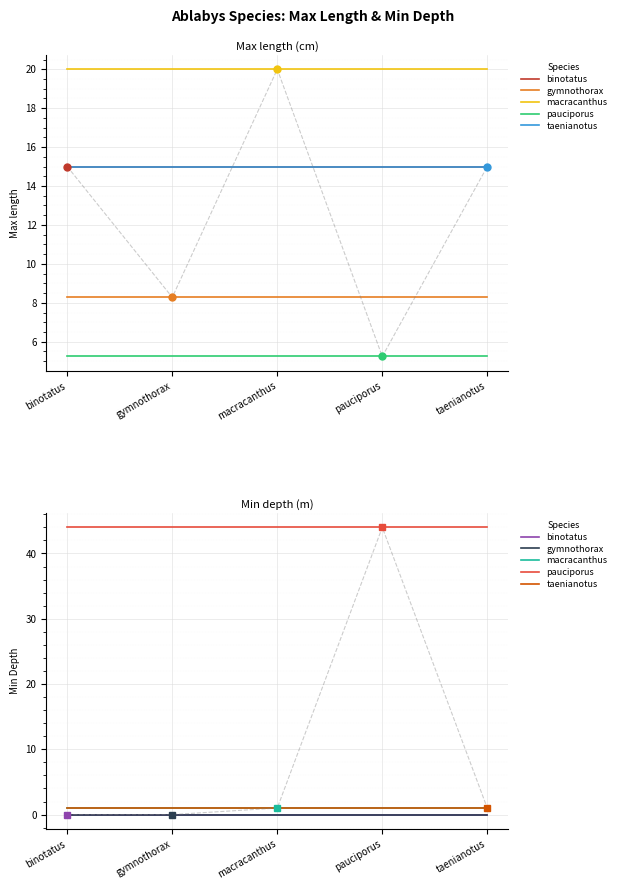

What is the minimum value for taenianotus?

1